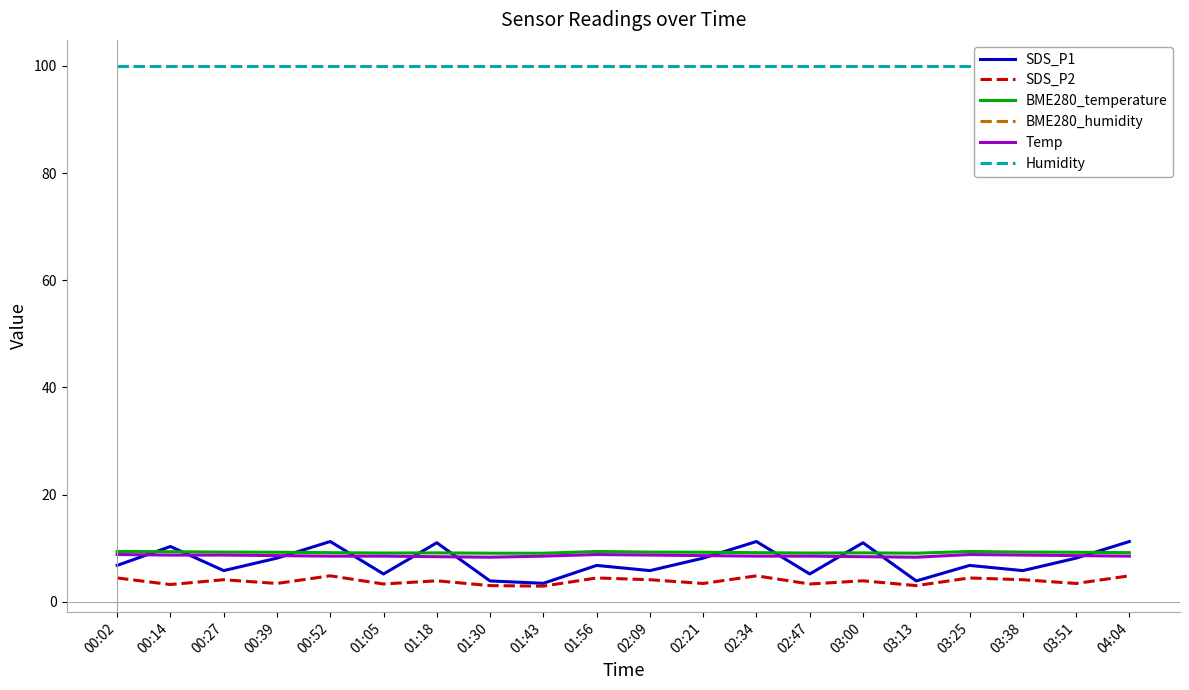

At how many categories does at least one series exceed 71?

20